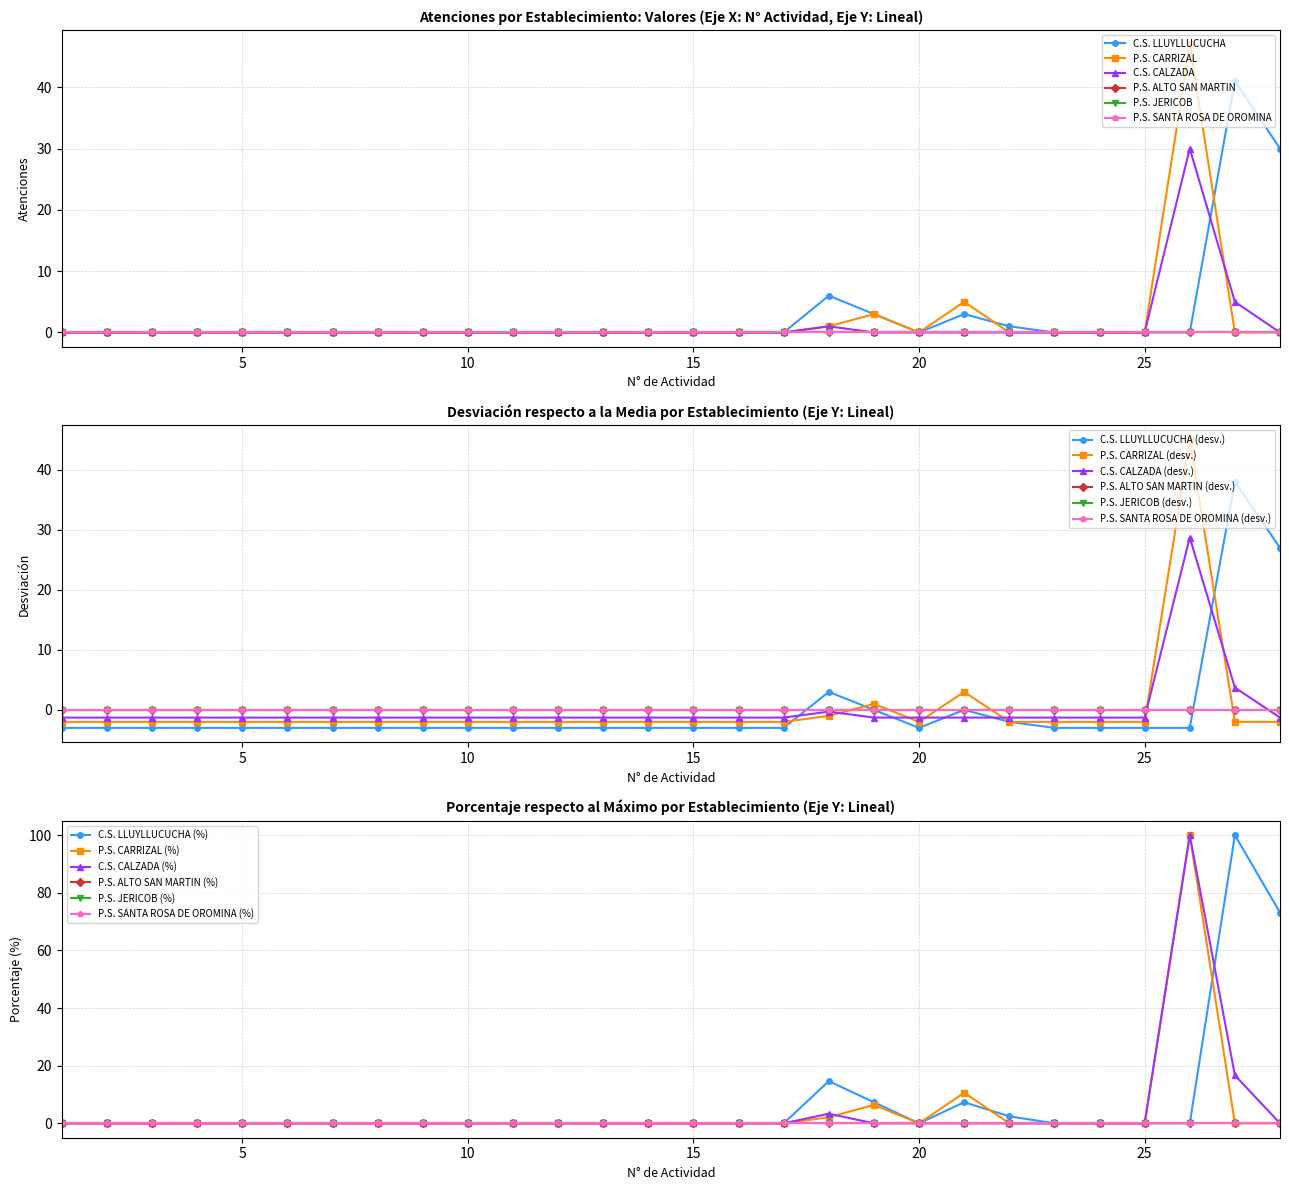

The C.S. CALZADA series shows 0.0 at 7. True or false?

True